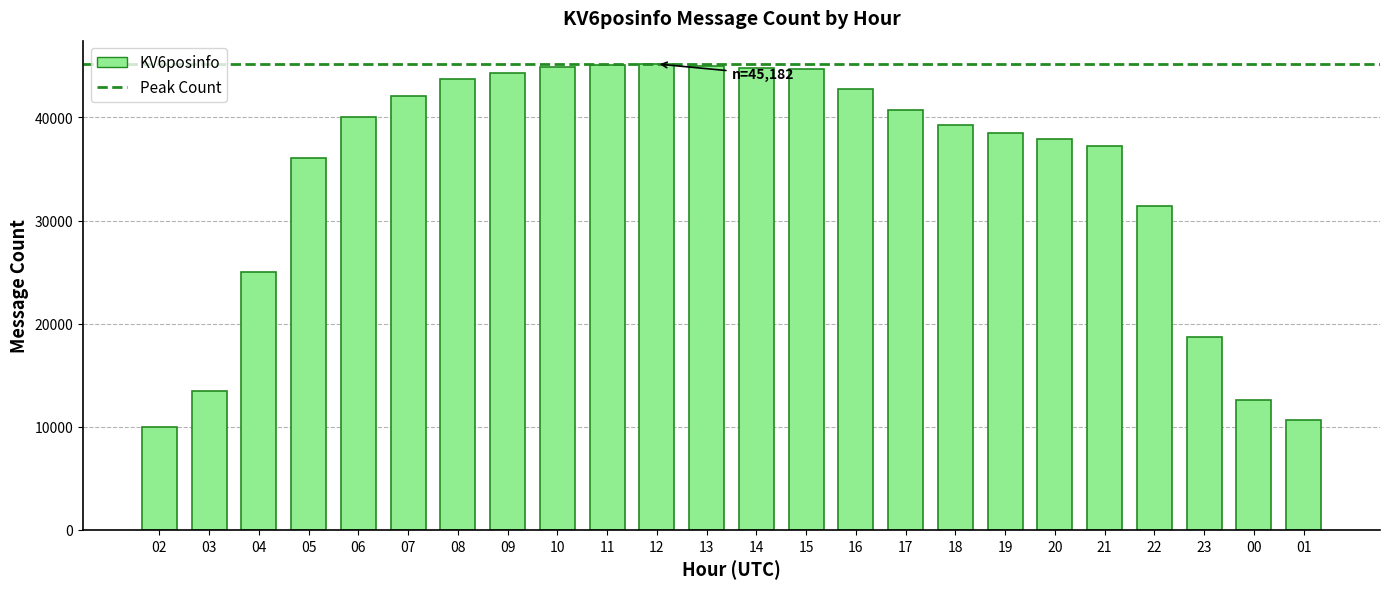

How many data points does each series have?

24